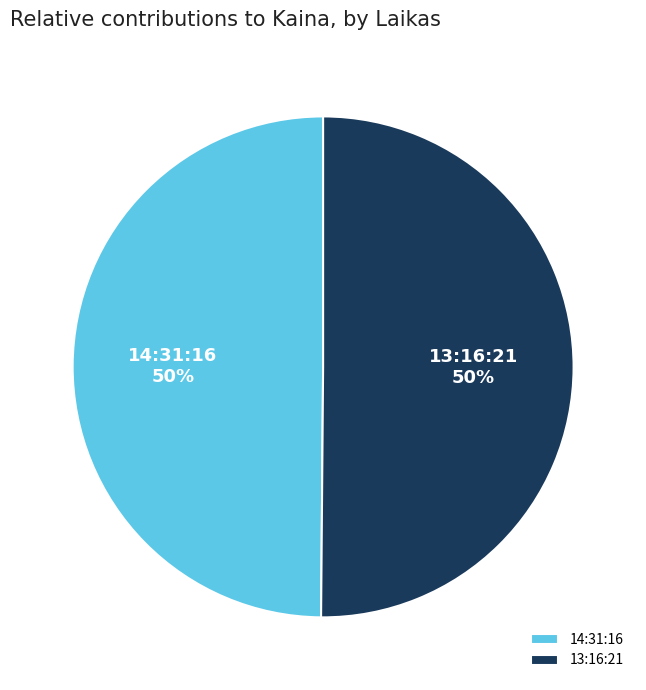

The 13:16:21 slice represents 62% of the pie. True or false?

False